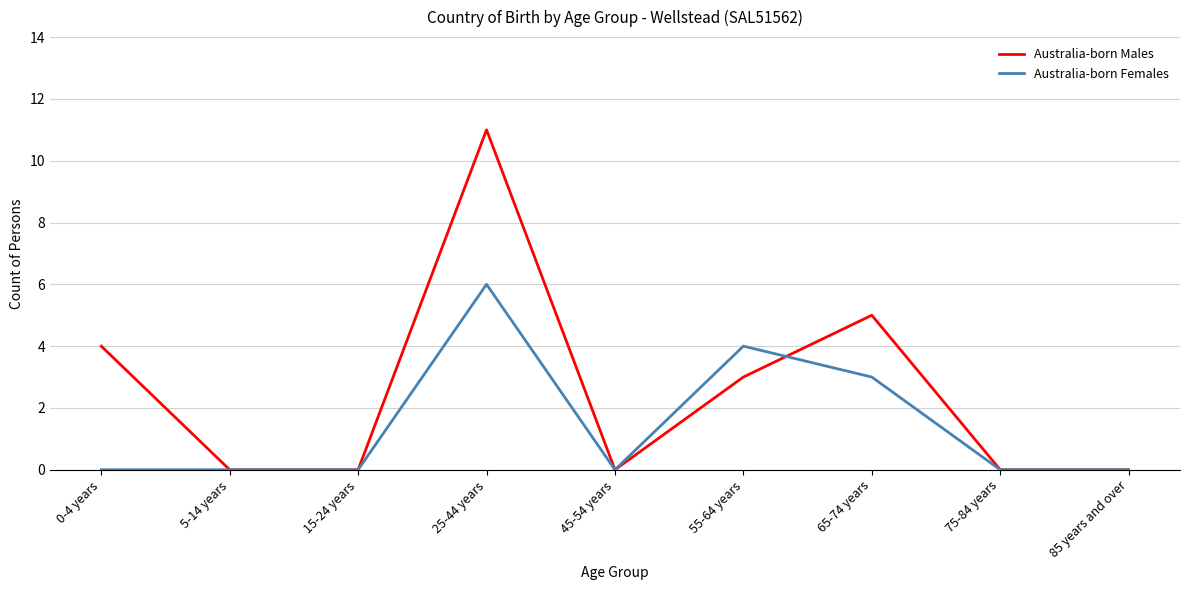

What is the average value of the Australia-born Females series?

1